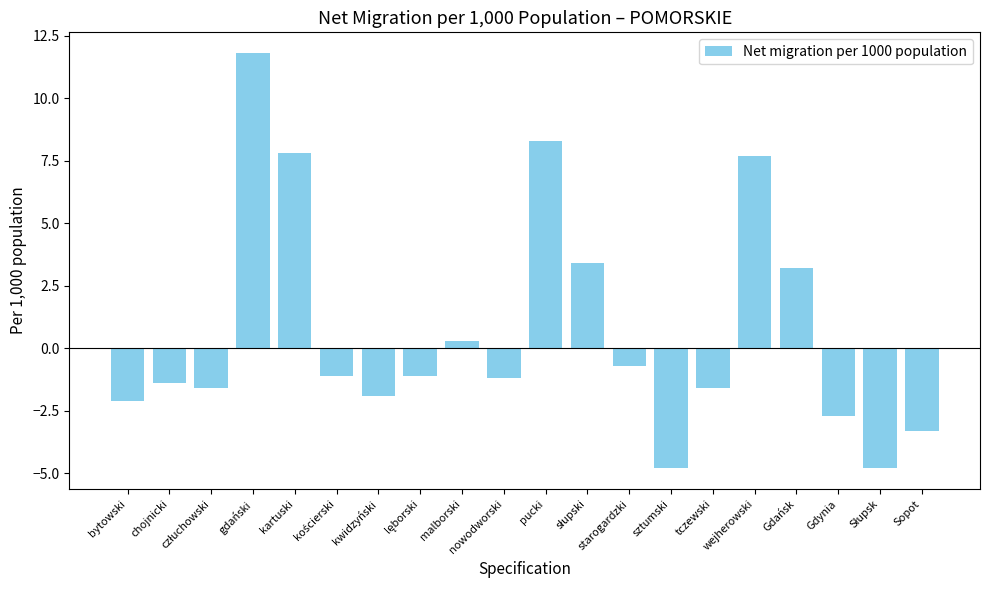

How many negative values are there?

13